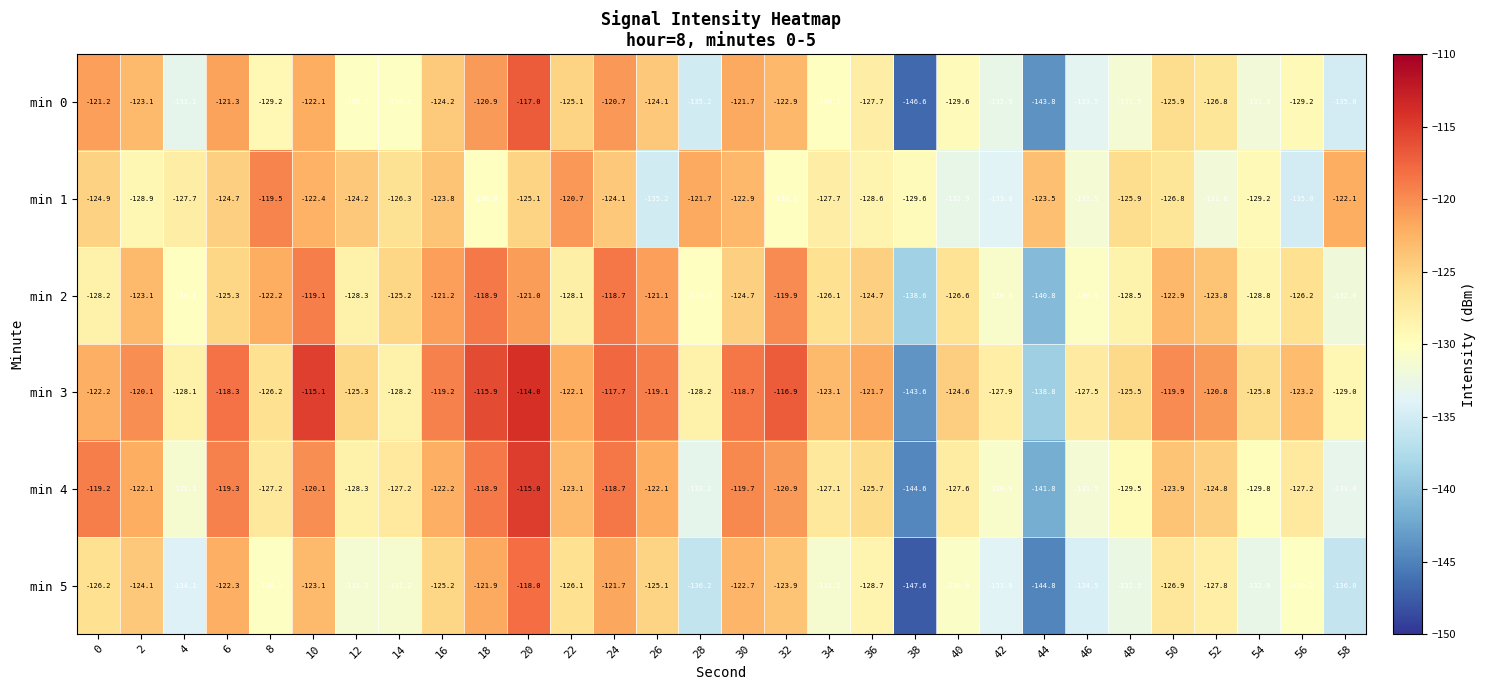

At how many categories does at least one series exceed -144?

30